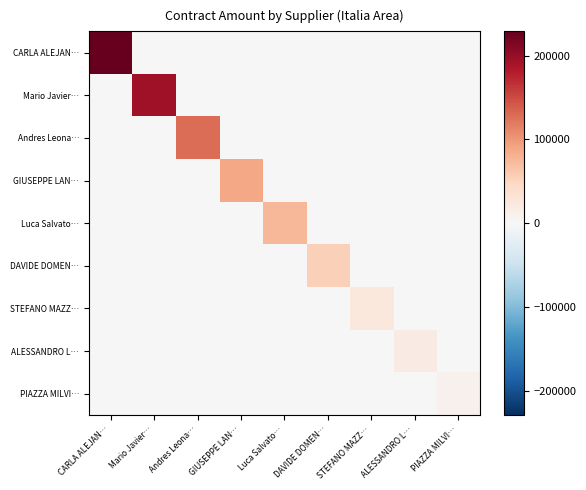

What is the spread (max minus min) of values at Mario Javier…?

193333.9